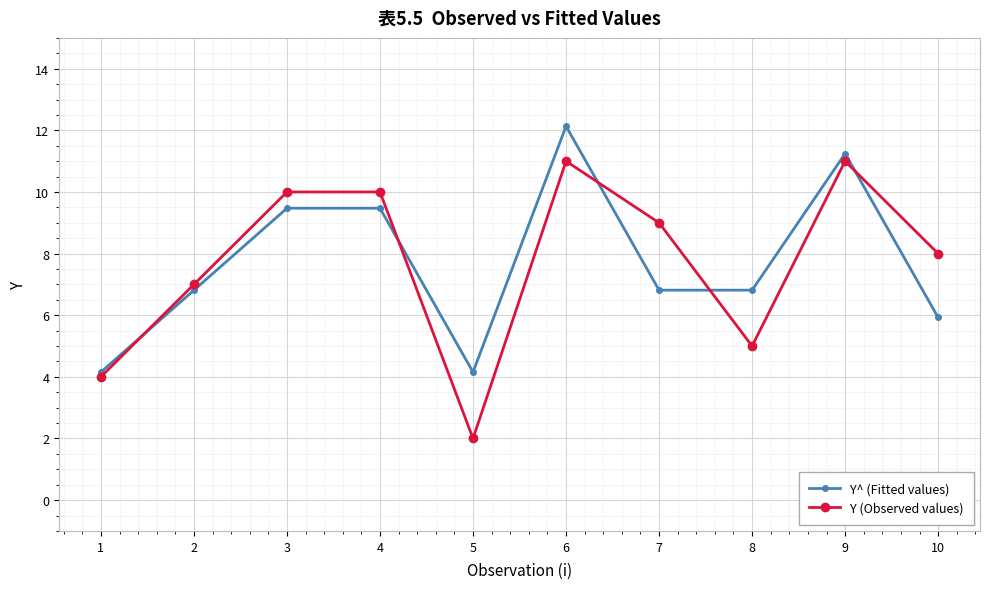

What is the total value across all series at 10?

13.9